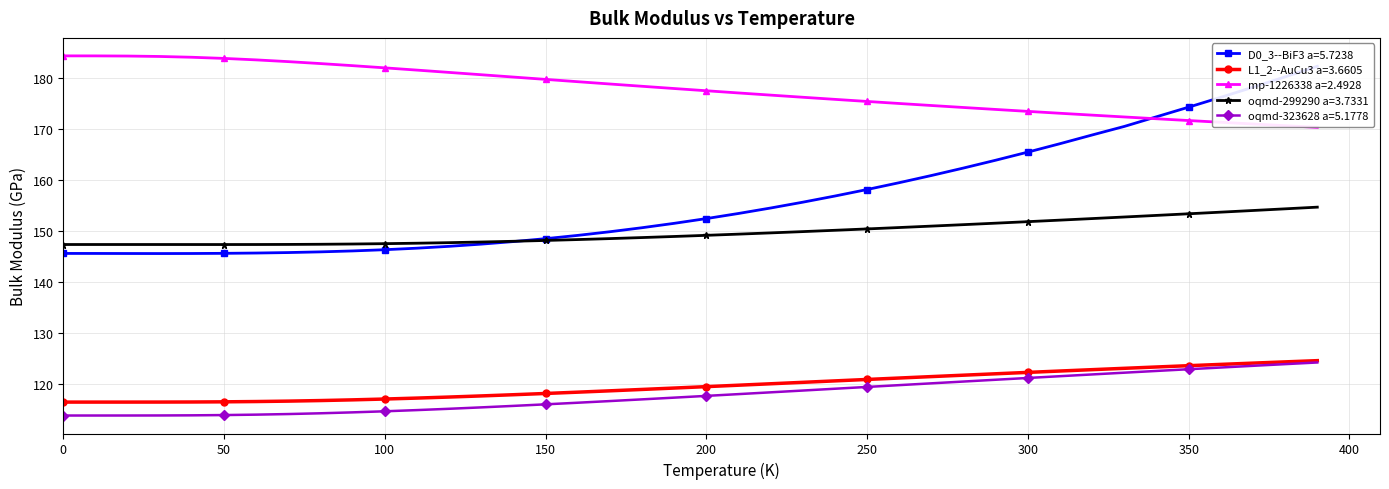

True or false: L1_2--AuCu3 a=3.6605 and oqmd-299290 a=3.7331 intersect in this chart.

False